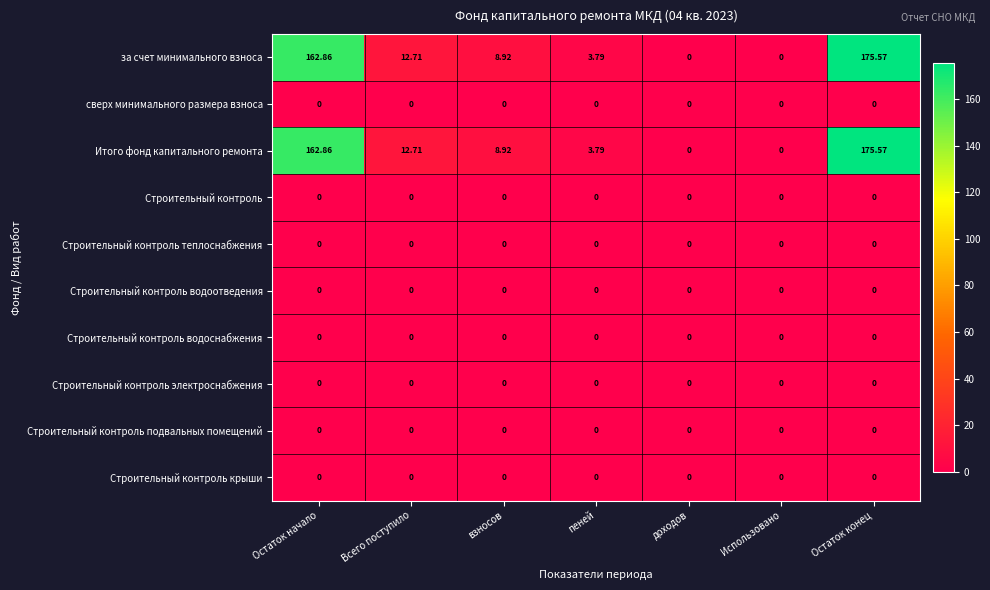

At which category is the sum across all series the highest?

Остаток конец